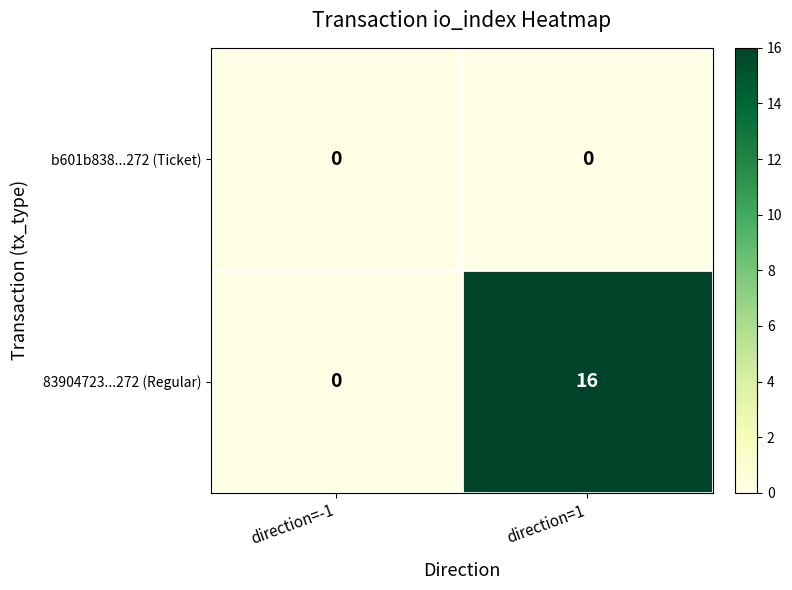

How many categories are shown in the chart?

2